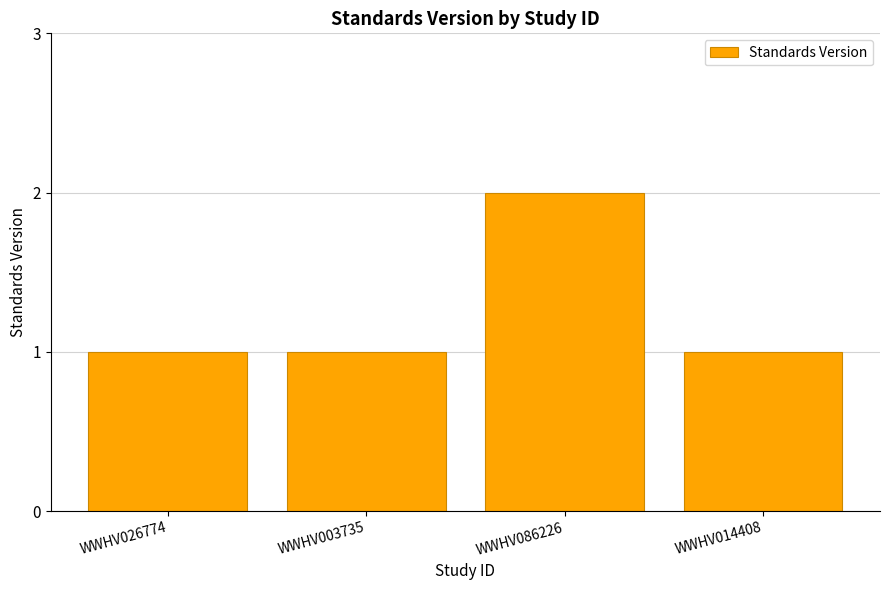

At which category does the chart reach its peak across all series?

WWHV086226